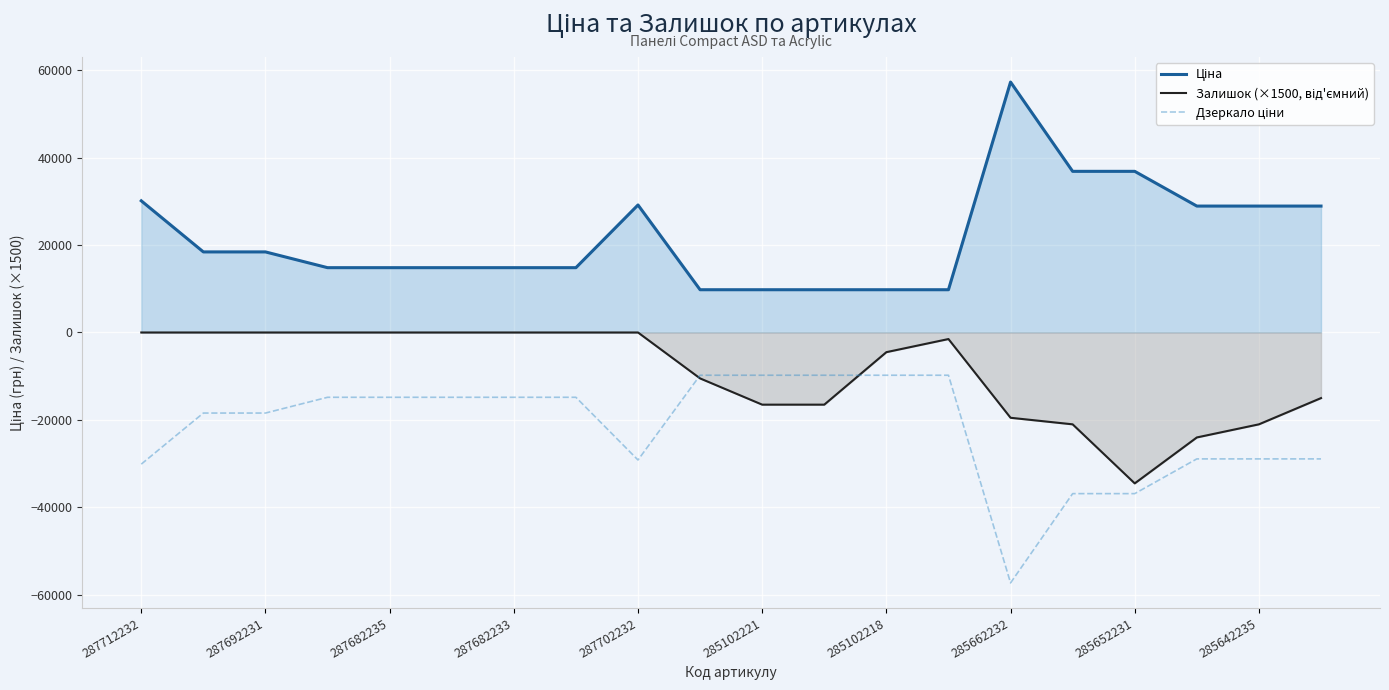

Which category has the lowest value across all series?

285662232